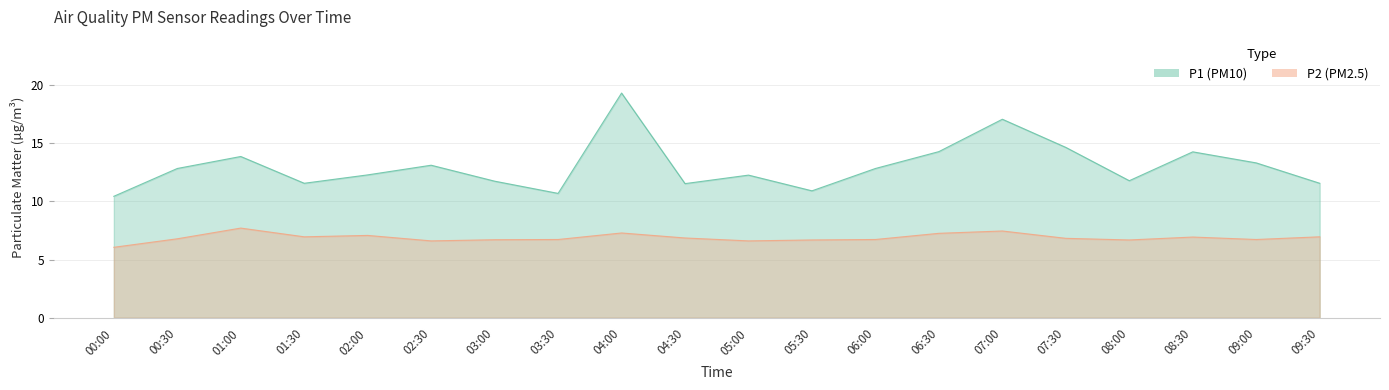

What is the highest value of the P1 series?

19.3